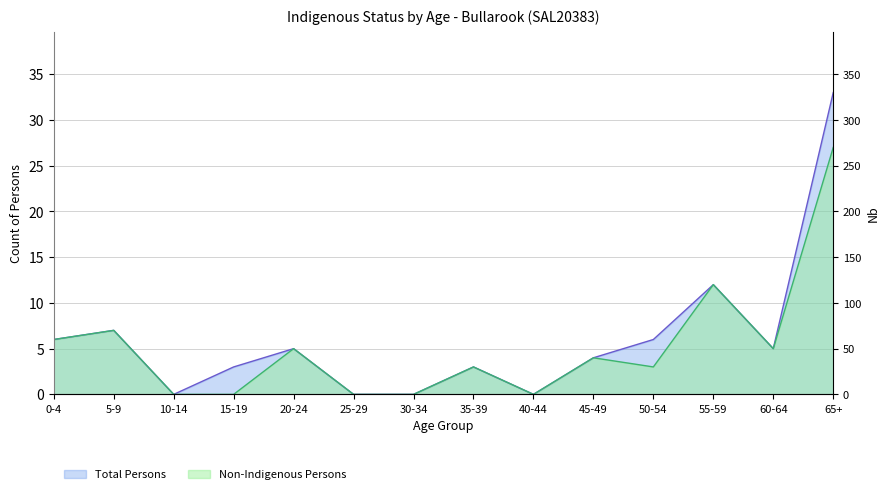

Rank the series by their average value, from highest to lowest.

Total Persons, Non-Indigenous Persons